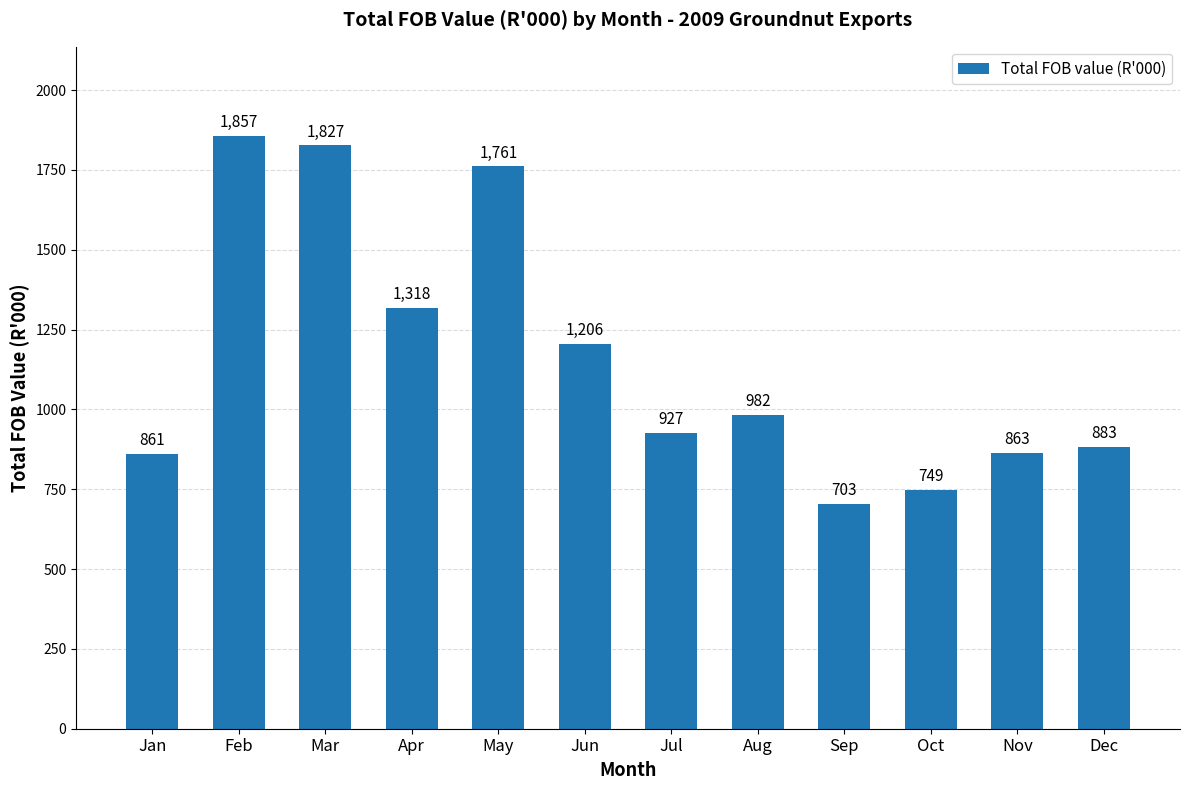

What is the difference between the maximum and minimum values?

1154